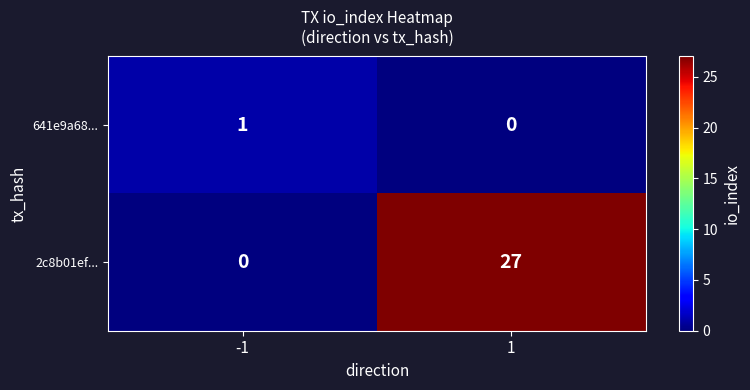

At how many categories does at least one series exceed 2?

1